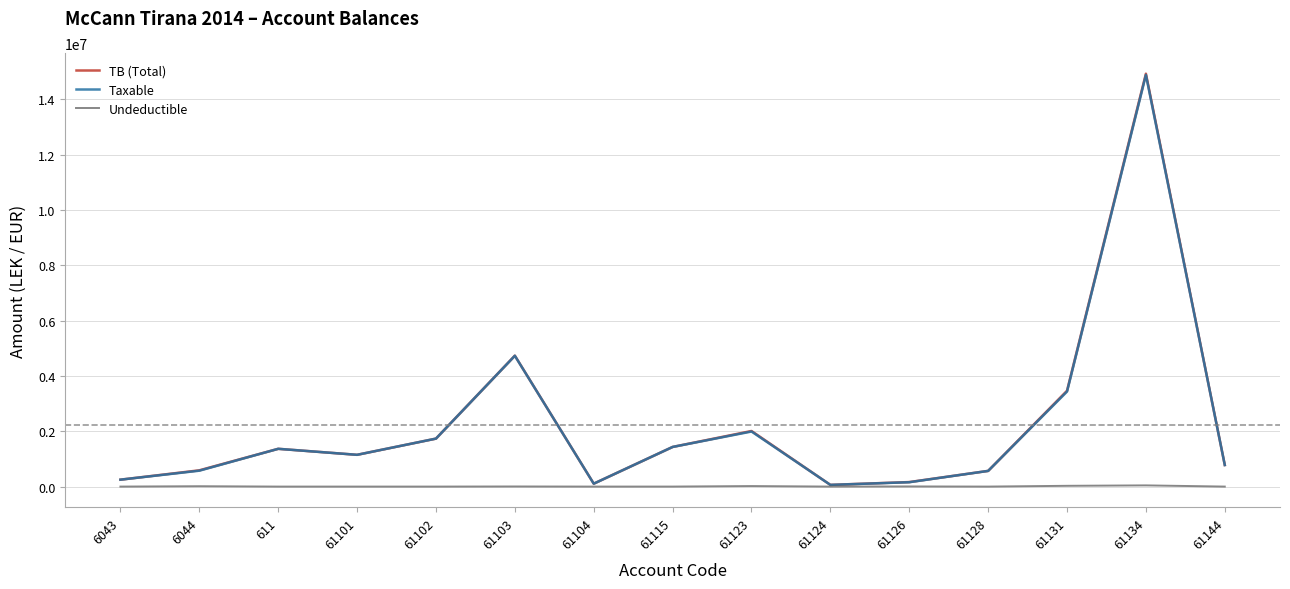

Is this an area chart (filled region under the line)?

No